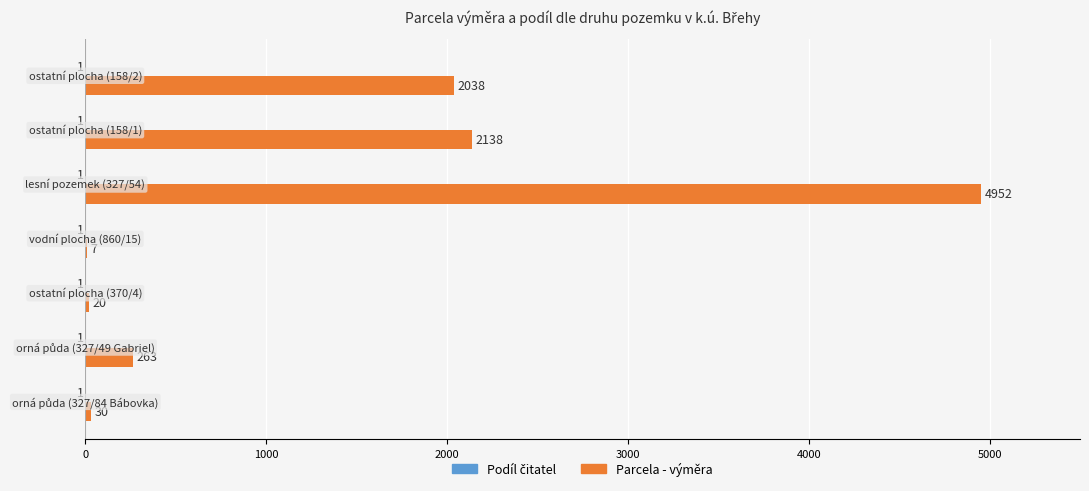

What is the greatest value displayed?

4952